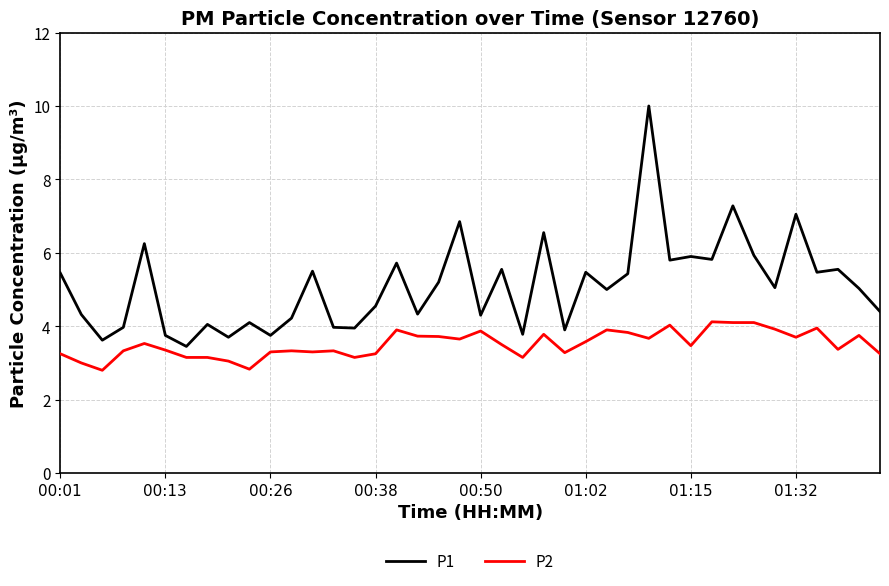

Does the chart have visible grid lines?

Yes